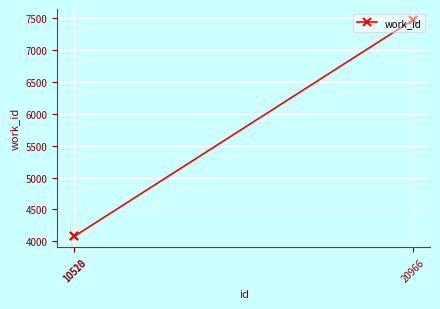

What is the value of the 1st point from the left?

4075